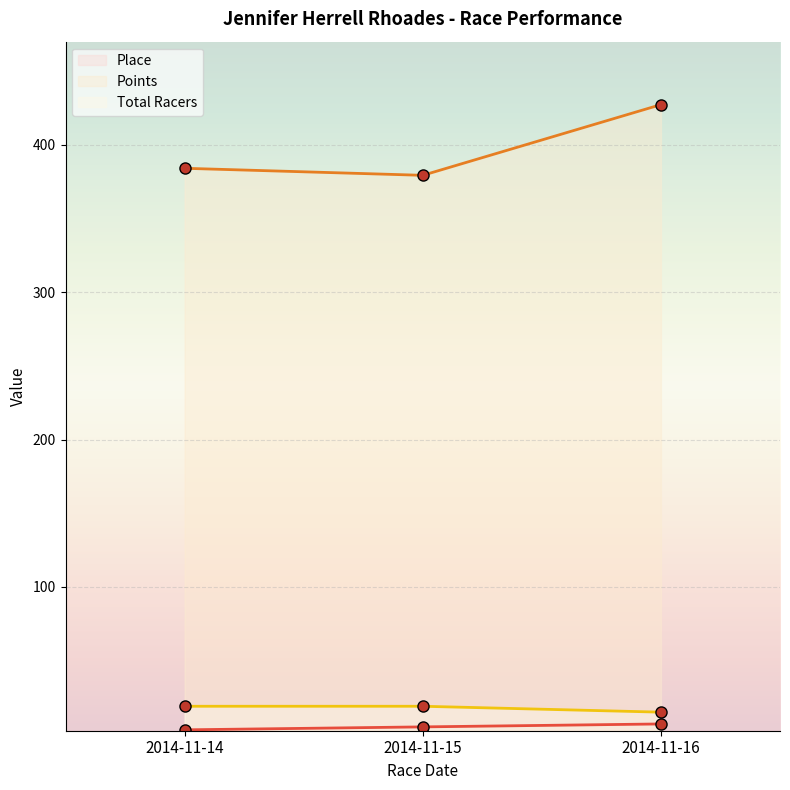

Is it true that Total Racers equals 15.0 at 2014-11-16?

True